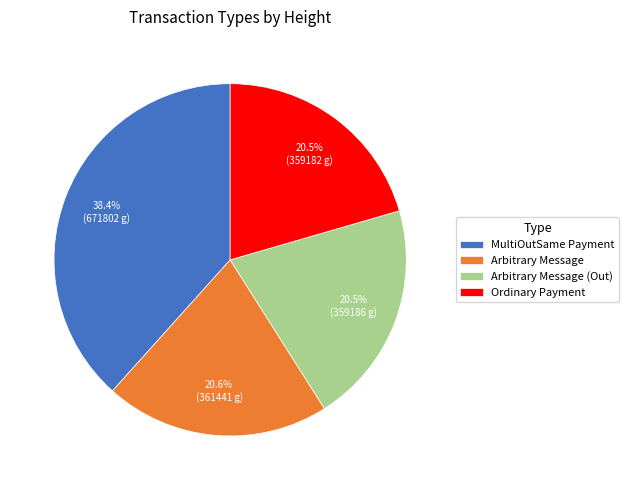

To the nearest percent, what is the average slice percentage?

25%